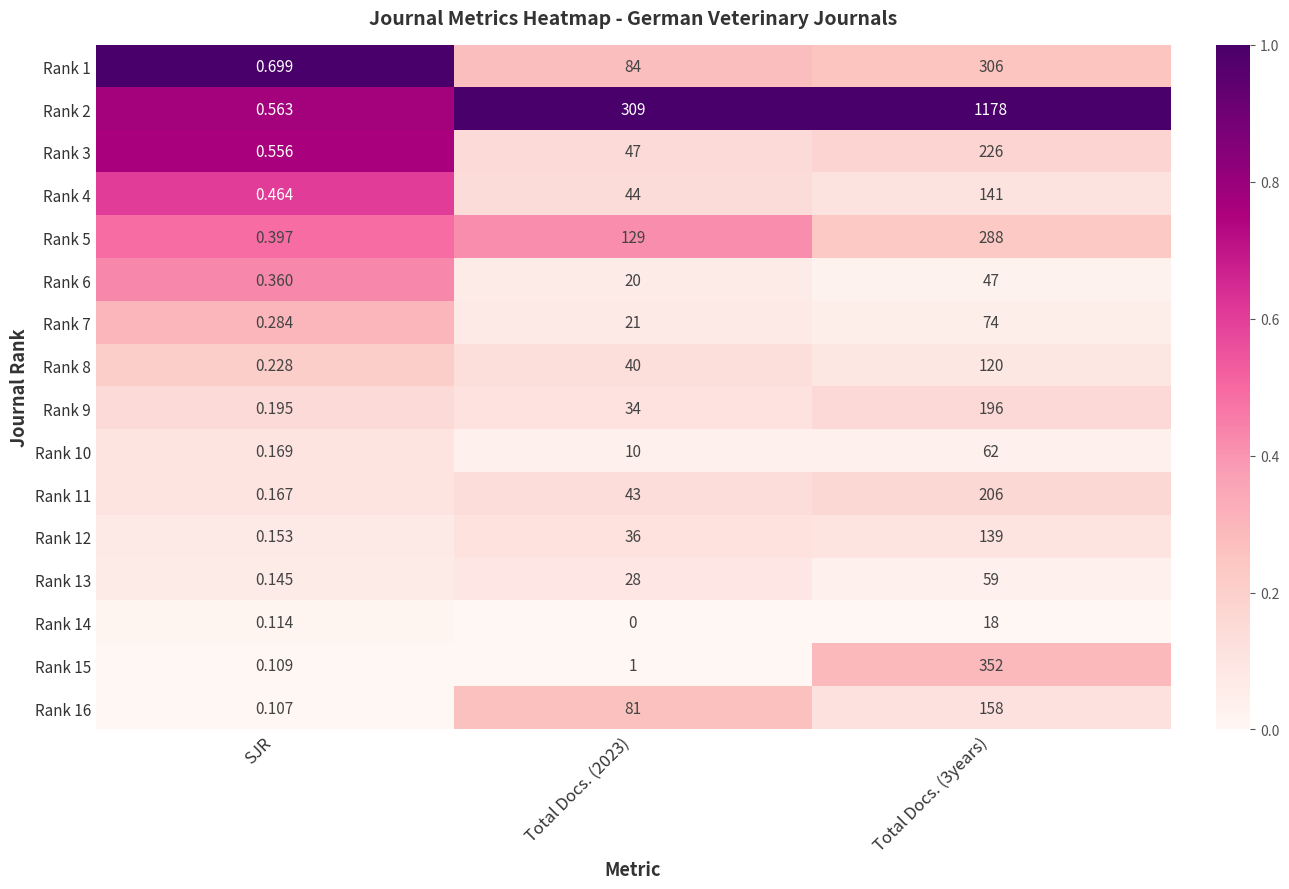

Is the value of Rank 4 at Total Docs. (3years) greater than the value of Rank 13 at Total Docs. (3years)?

Yes